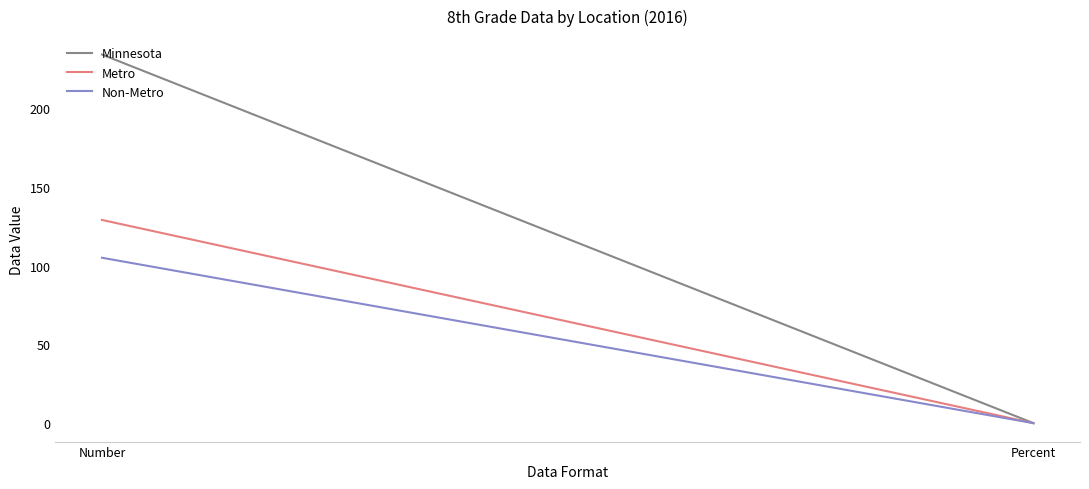

What is the label of the 2nd point from the left?

Percent